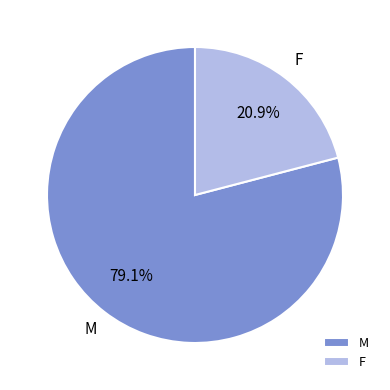

Combined, what portion of the pie is M and F?

100.0%